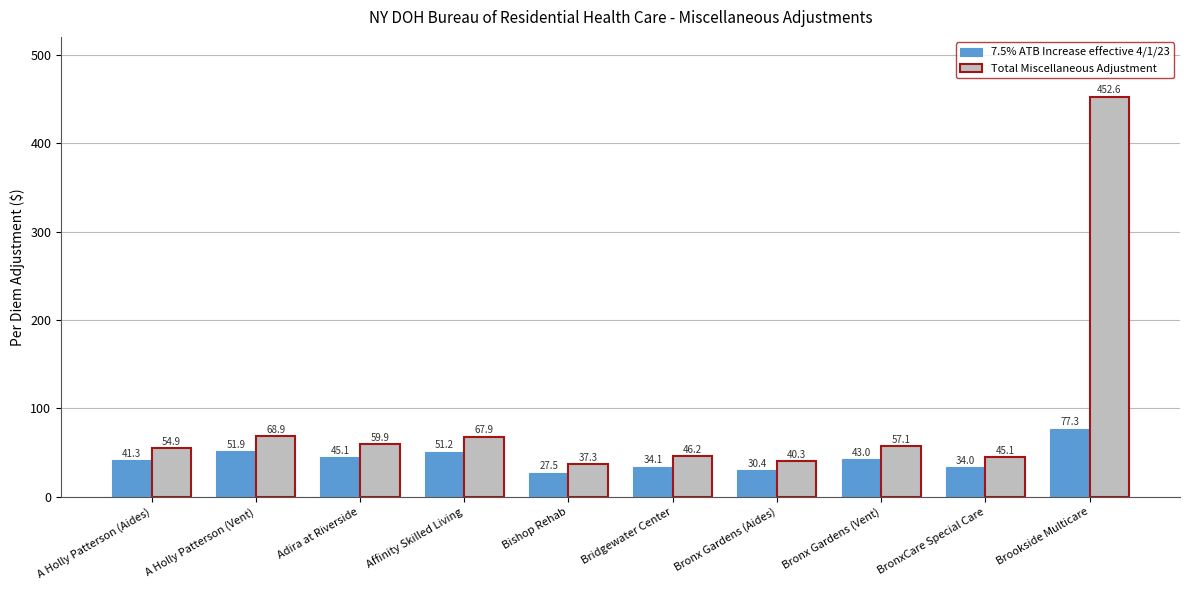

The 7.5% ATB Increase effective 4/1/23 series shows 51.2 at Affinity Skilled Living. True or false?

True